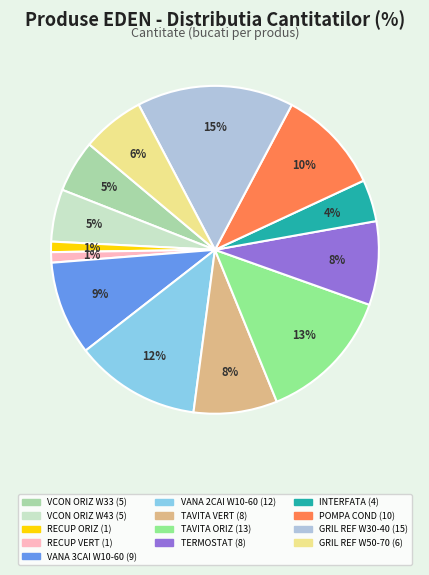

How many slices are in this pie chart?

13